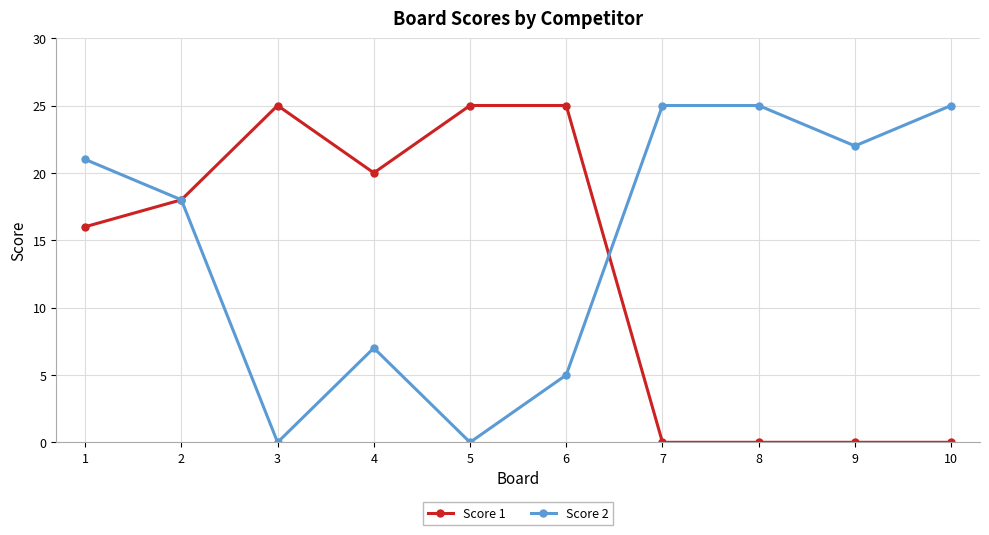

What is the total value across all series at 5?

25